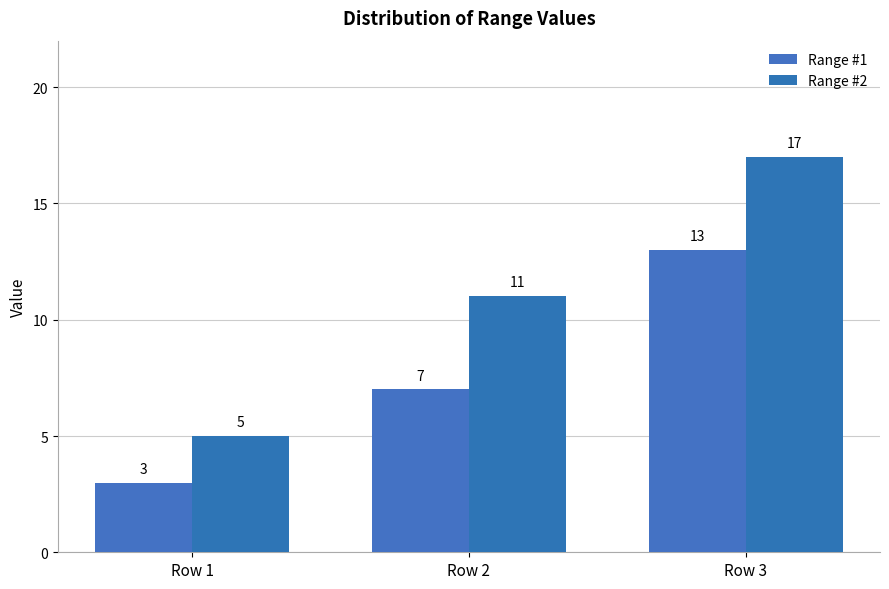

Reading left to right, extract all data points from this chart.

Range #1: Row 1=3	Row 2=7	Row 3=13
Range #2: Row 1=5	Row 2=11	Row 3=17